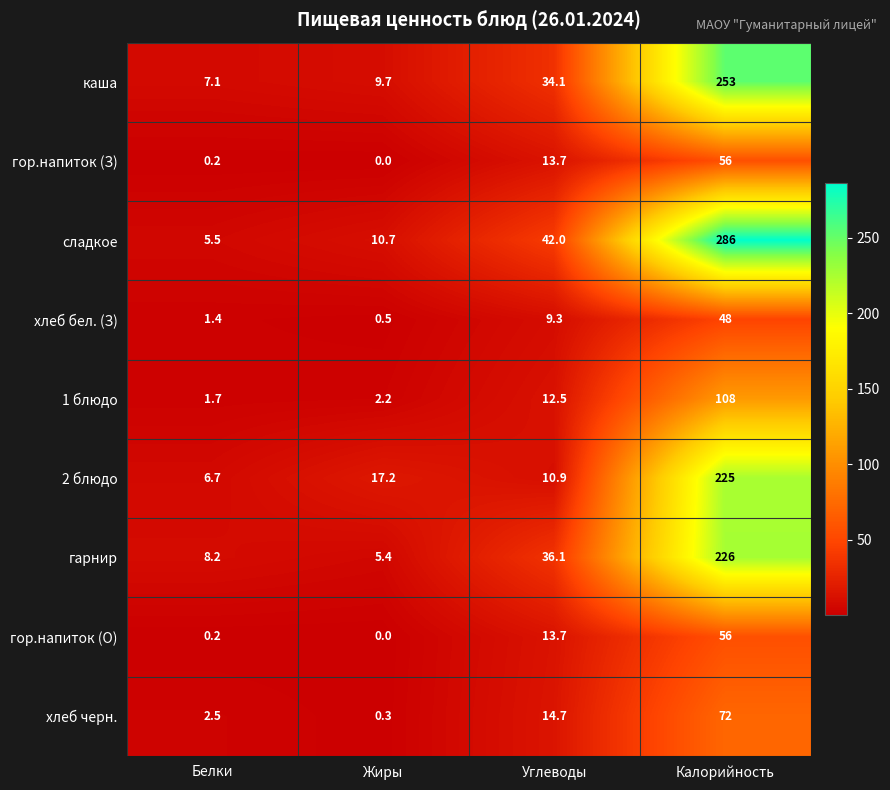

What value does the хлеб черн. series have at Белки?

2.5